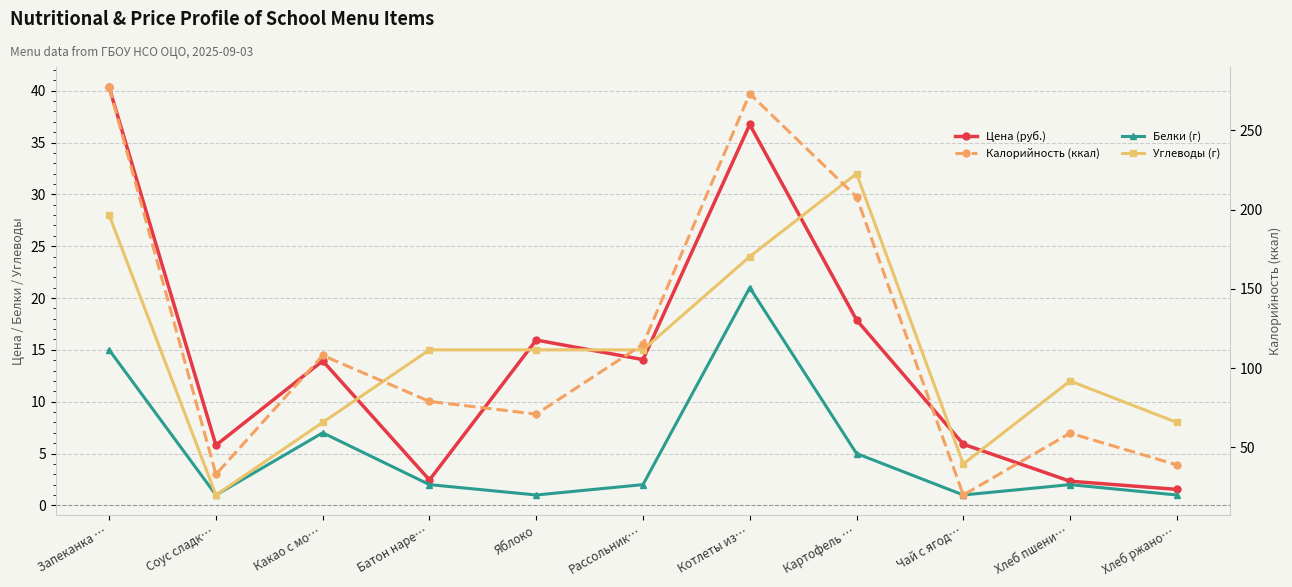

Does the chart have visible grid lines?

Yes